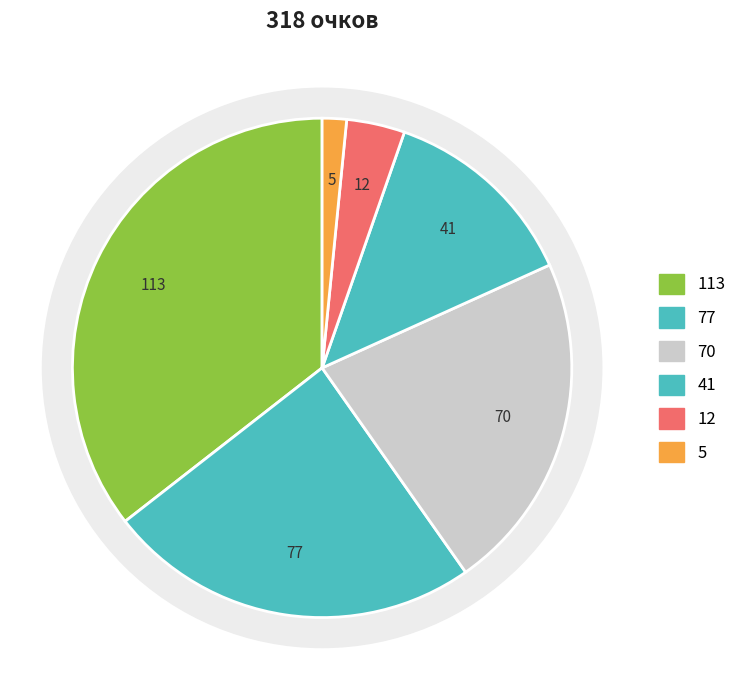

Is there any slice that represents more than half of the pie?

No